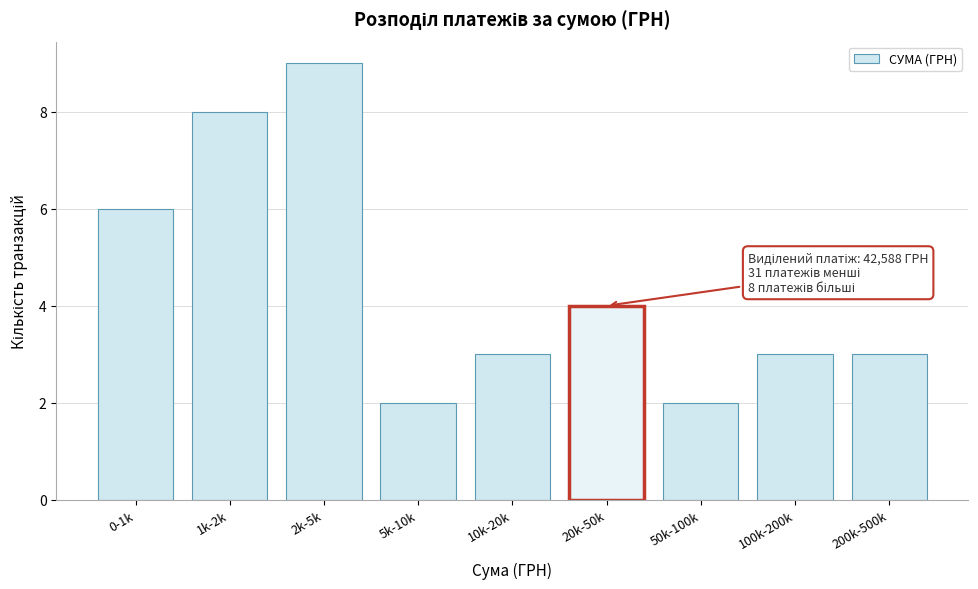

Reading right to left, transcribe all the data shown in this chart.

3	3	2	4	3	2	9	8	6